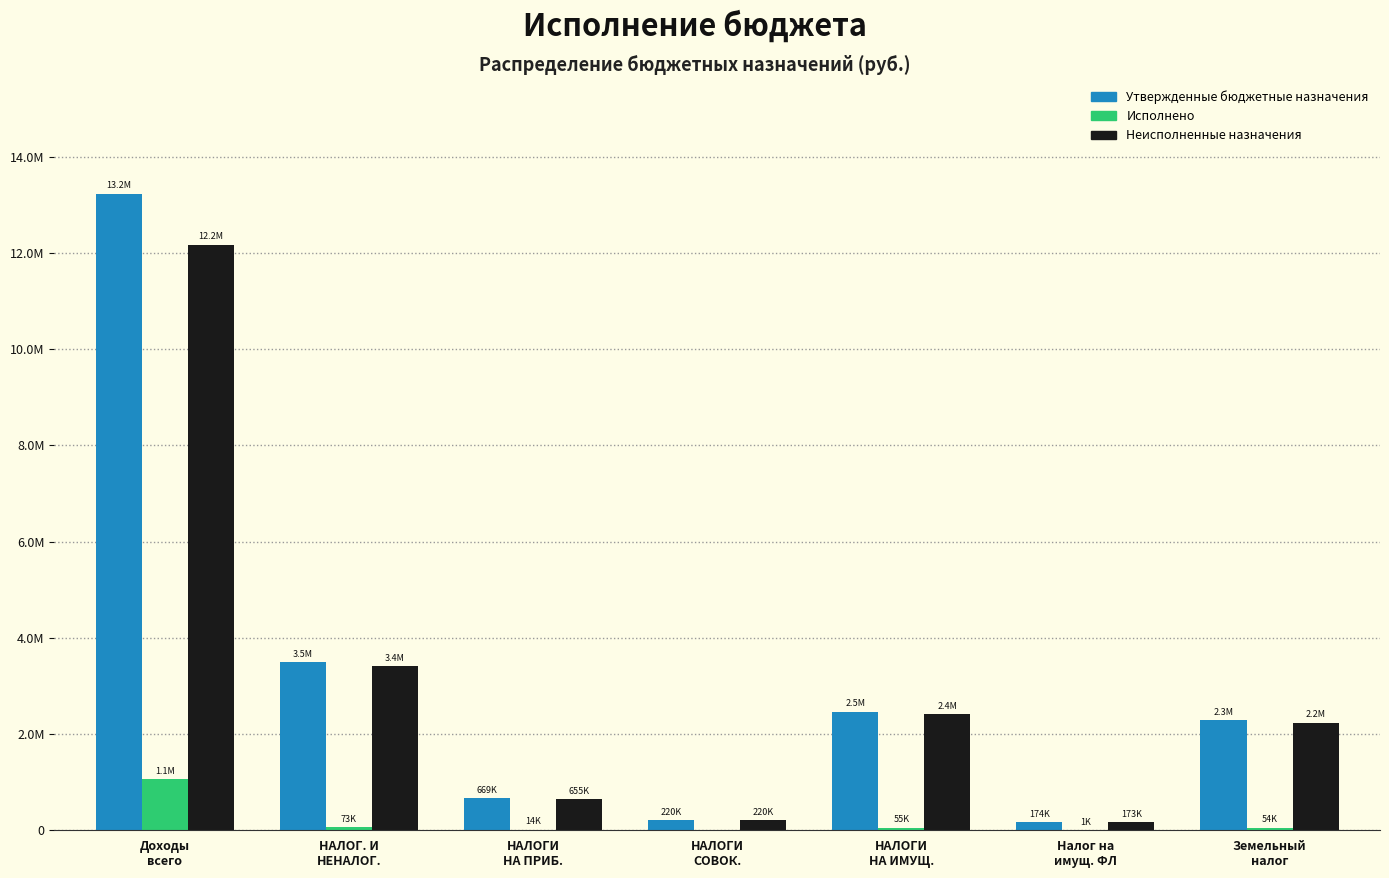

What are all the series names shown in the legend?

Утвержденные бюджетные назначения, Исполнено, Неисполненные назначения